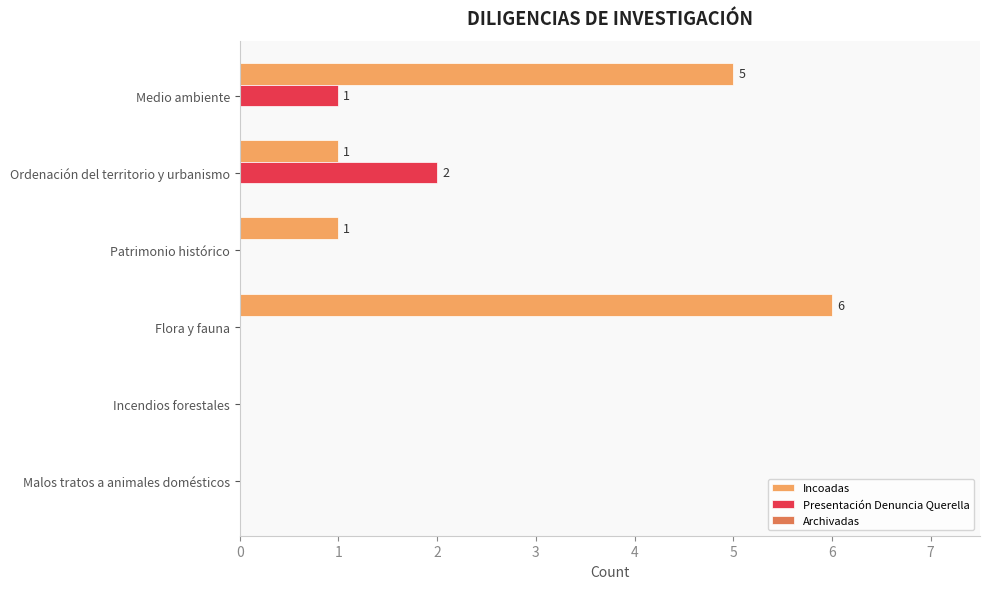

What is the maximum value for Incoadas?

6